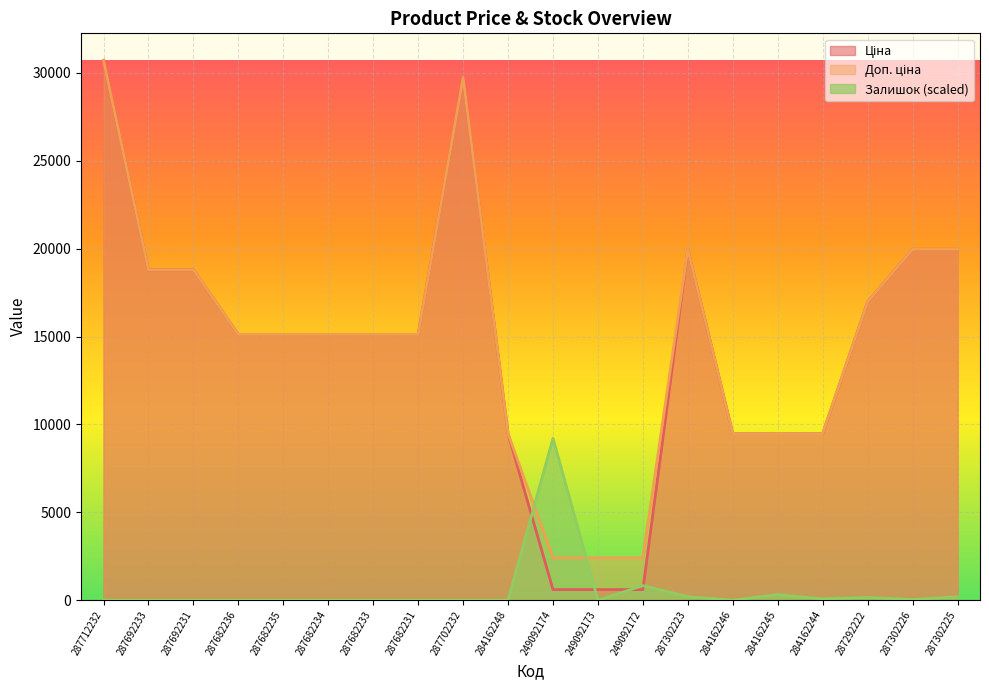

How many lines are shown in the chart?

3